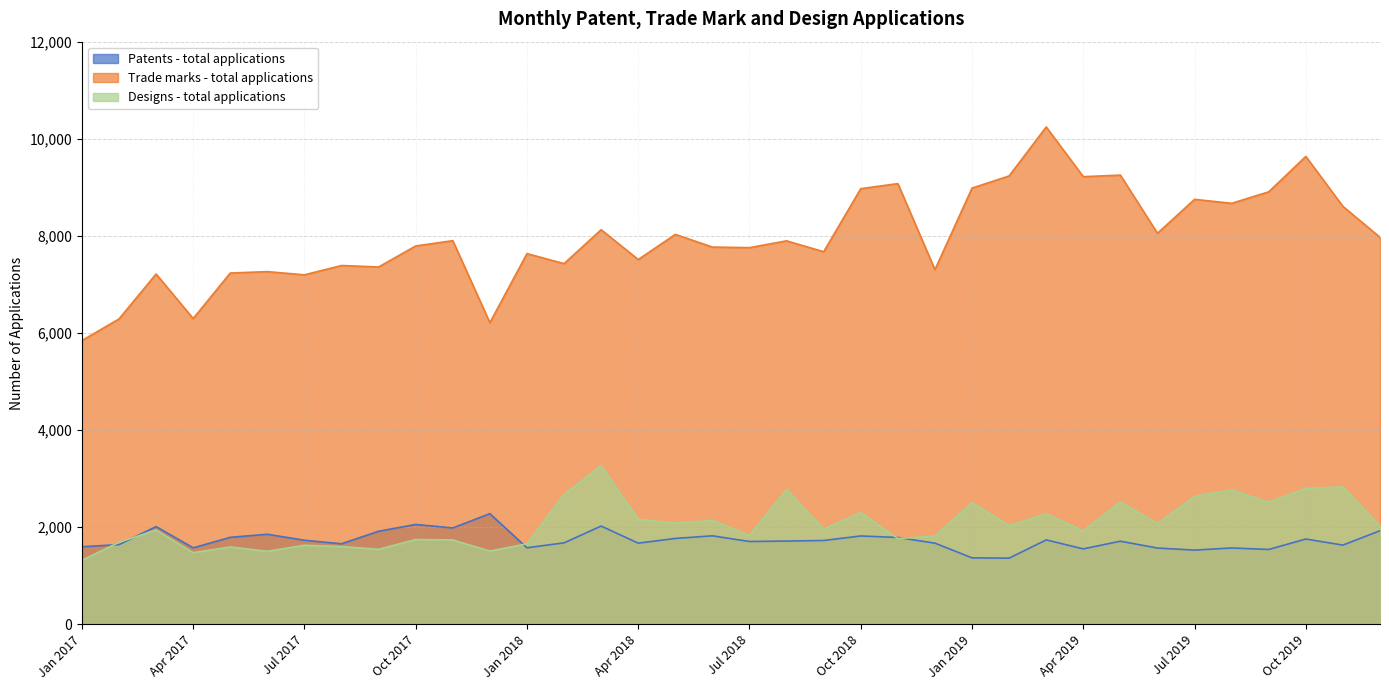

True or false: Trade marks - total applications and Patents - total applications intersect in this chart.

False